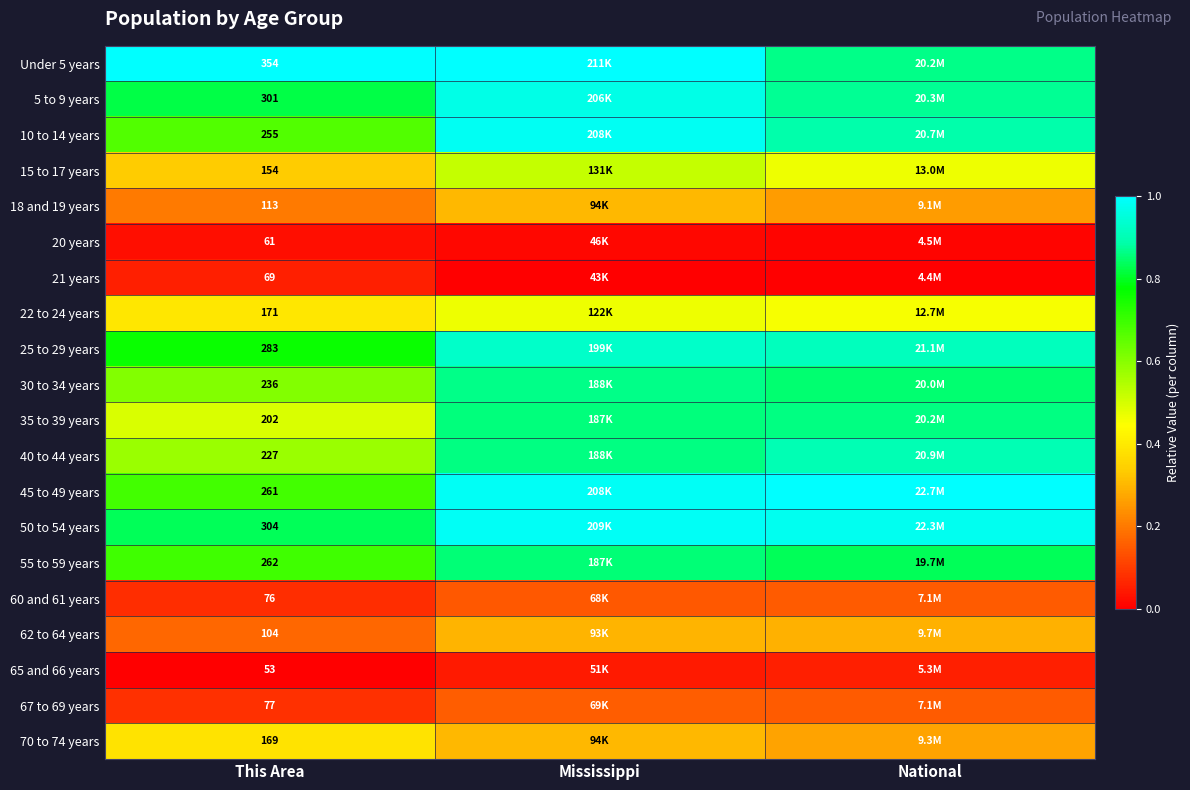

At how many categories does at least one series exceed 0?

3